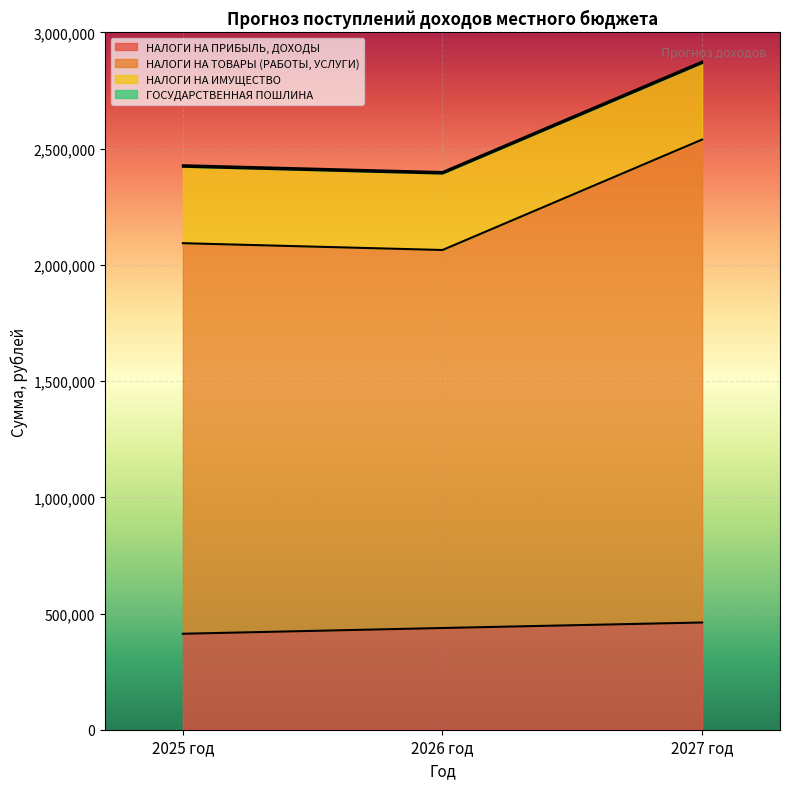

Does the chart display data point markers on the line(s)?

No